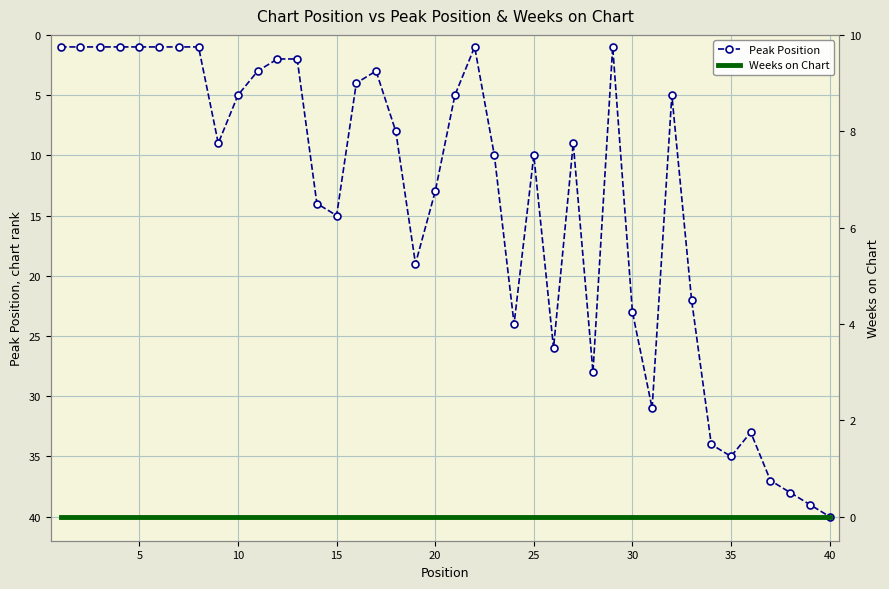

True or false: Peak Position has more than 0 points higher than both neighbors.

True